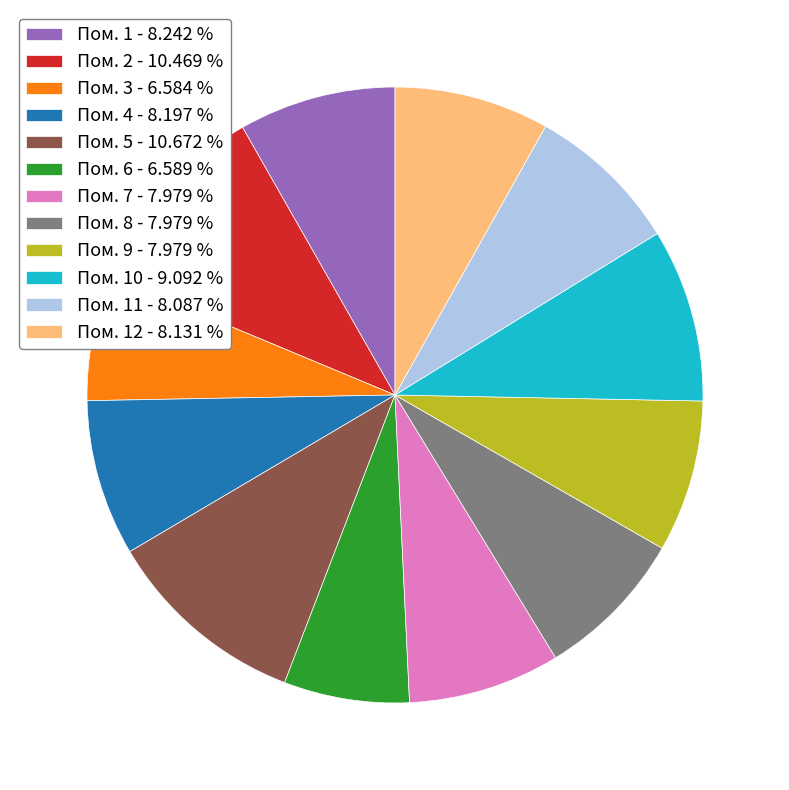

Is Пом. 11 - 8.087 % the majority of the pie?

No